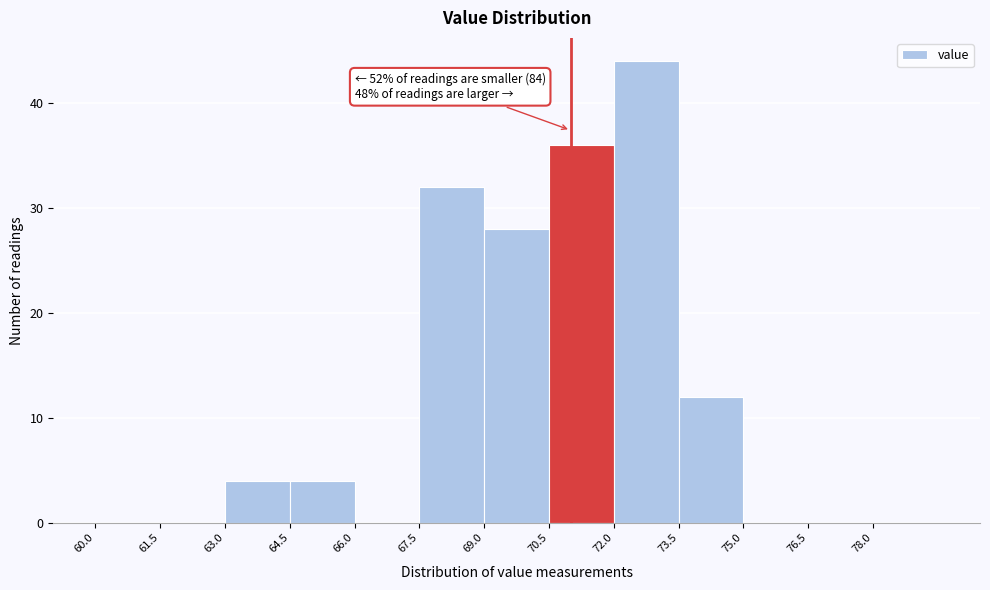

Over which range of the x-axis is the bar tallest?

72.0 to 73.5